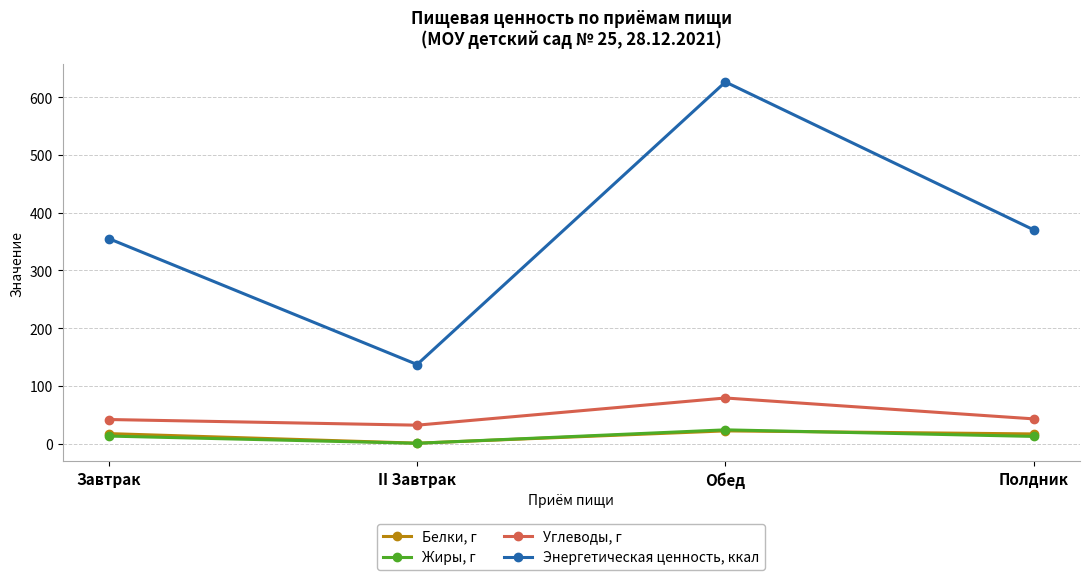

What is the sum of all Белки, г values?

56.7